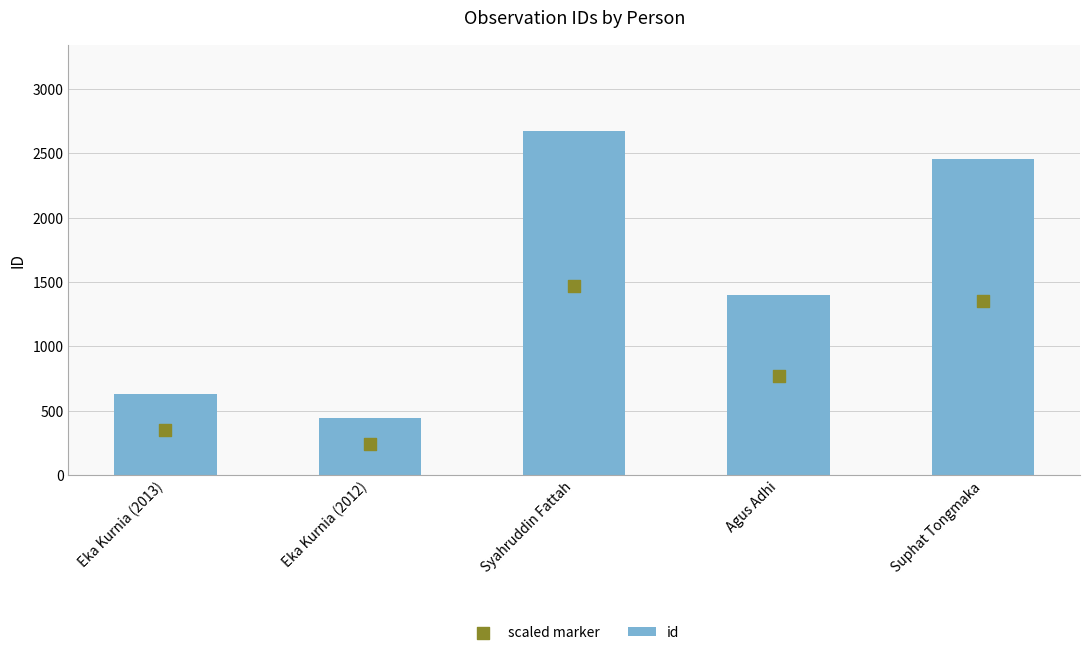

What is the total value across all series at Eka Kurnia (2012)?

685.1